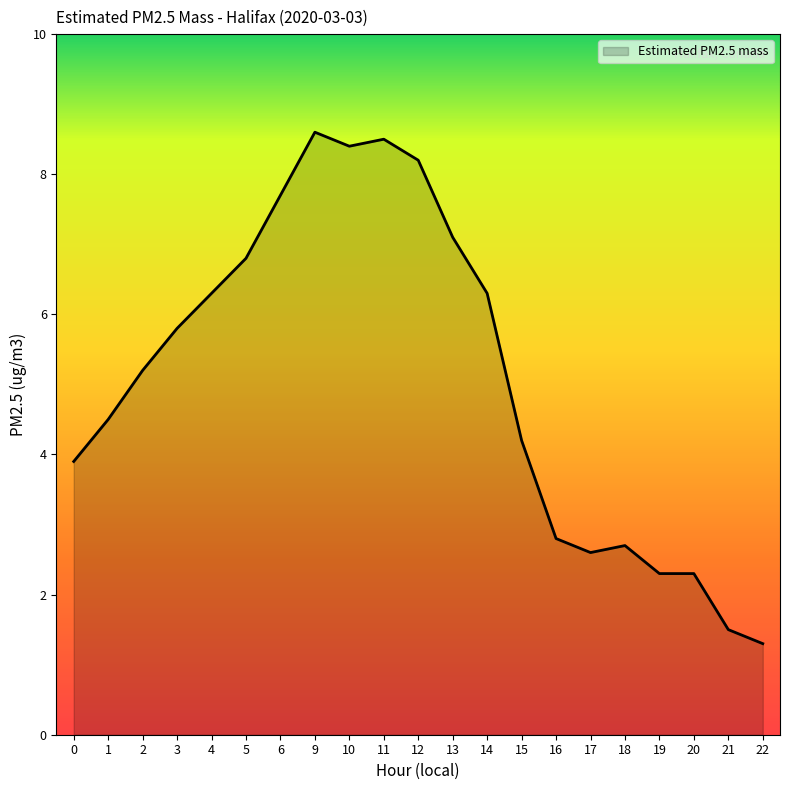

What is the ratio of the value at 6 to the value at 10?

0.9